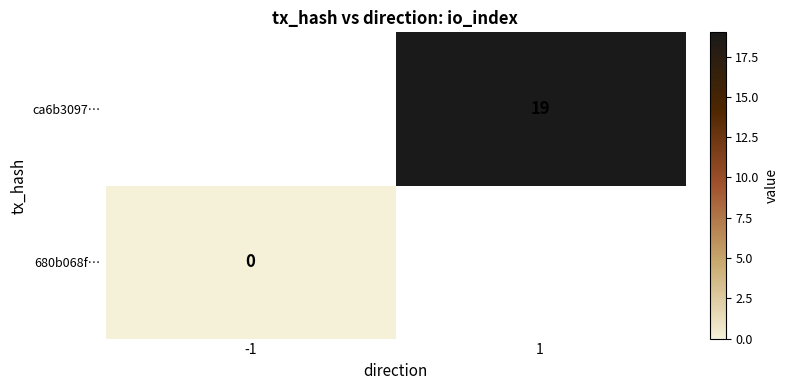

List the labels in order of ca6b3097… value, smallest first.

-1, 1